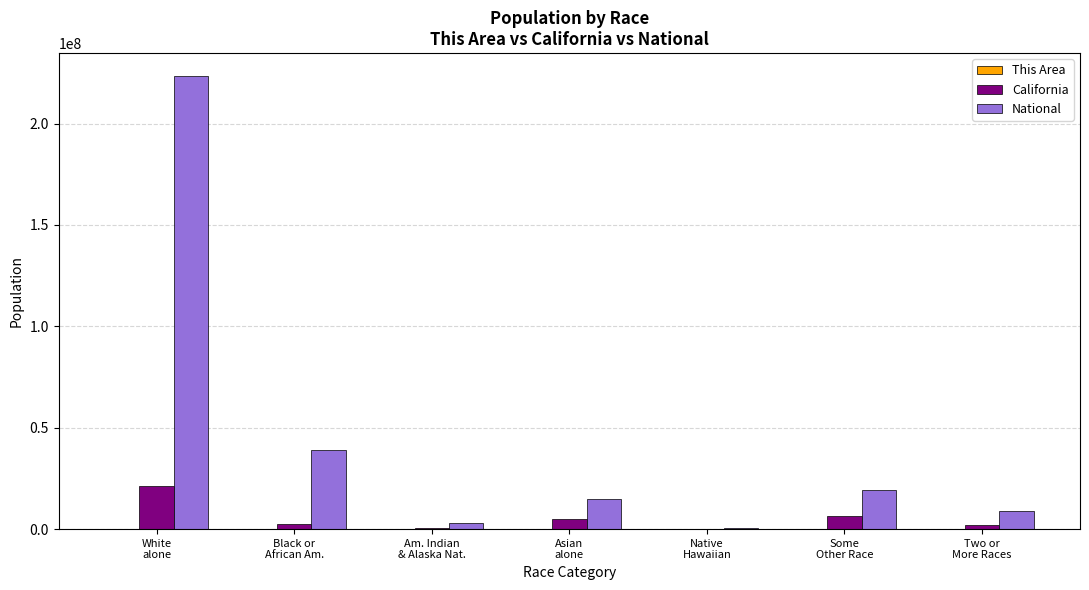

What is the sum of all California values?

37253956